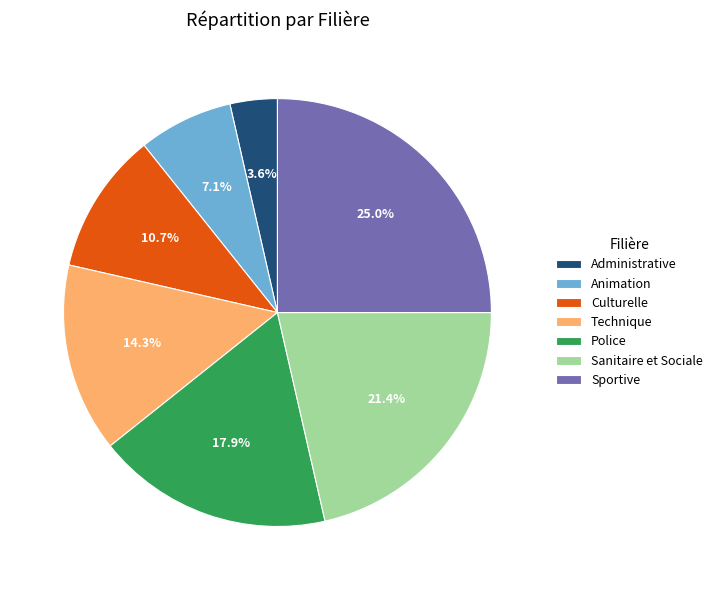

The Sportive slice represents 25% of the pie. True or false?

True